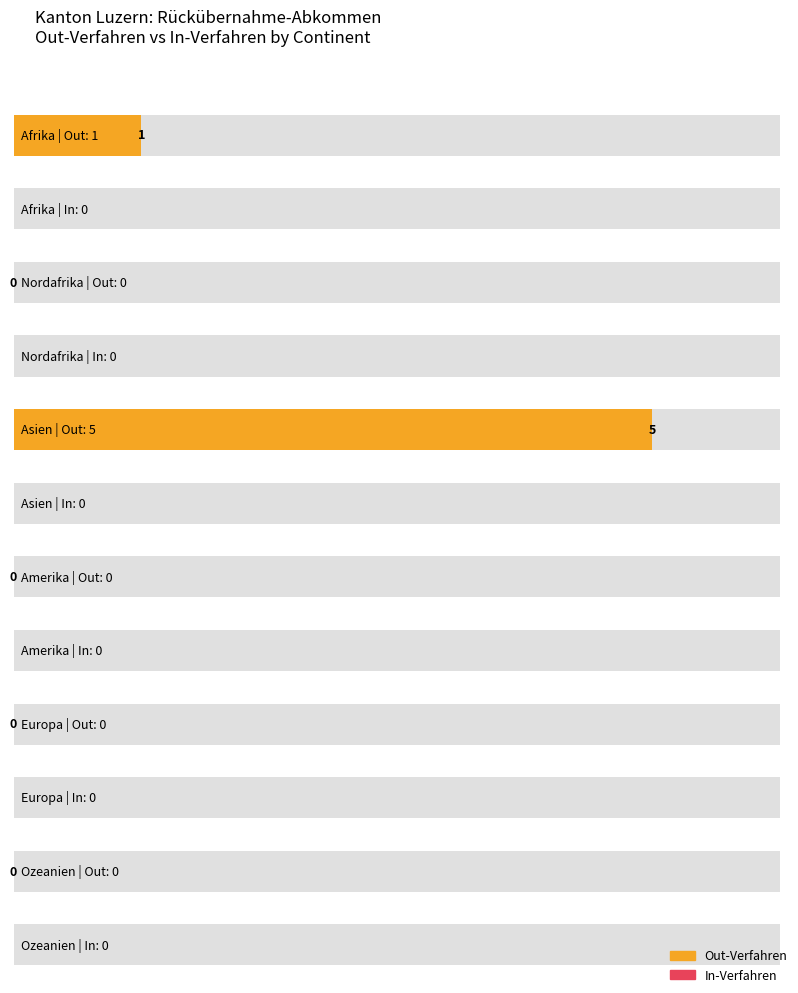

Reading left to right, what are all the values shown in this chart?

Out-Verfahren: Afrika=1	Nordafrika=0	Asien=5	Amerika=0	Europa=0	Ozeanien=0
In-Verfahren: Afrika=0	Nordafrika=0	Asien=0	Amerika=0	Europa=0	Ozeanien=0